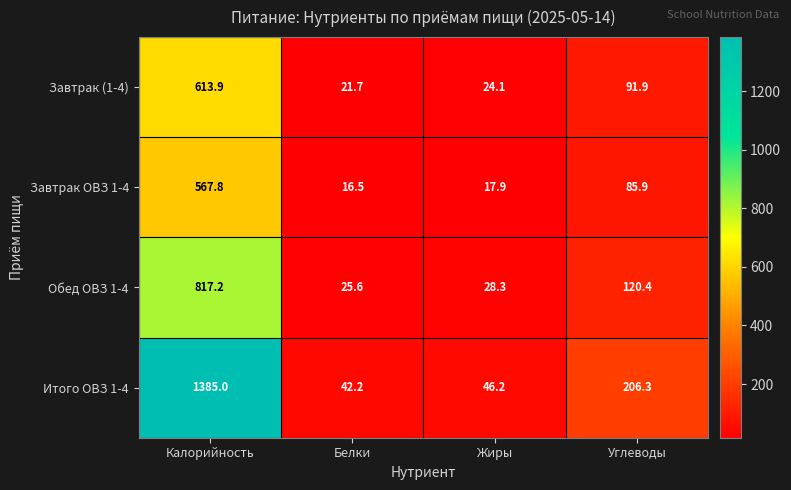

Is the value of Обед ОВЗ 1-4 at Углеводы greater than the value of Завтрак ОВЗ 1-4 at Углеводы?

Yes